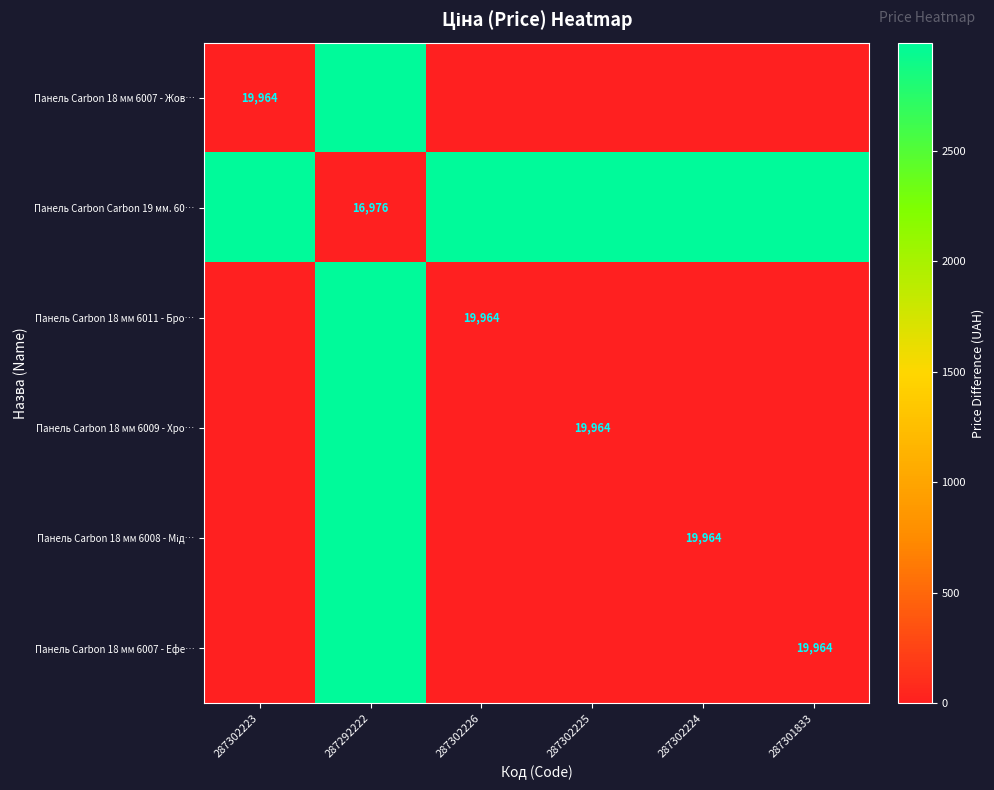

How many series are shown in this chart?

6